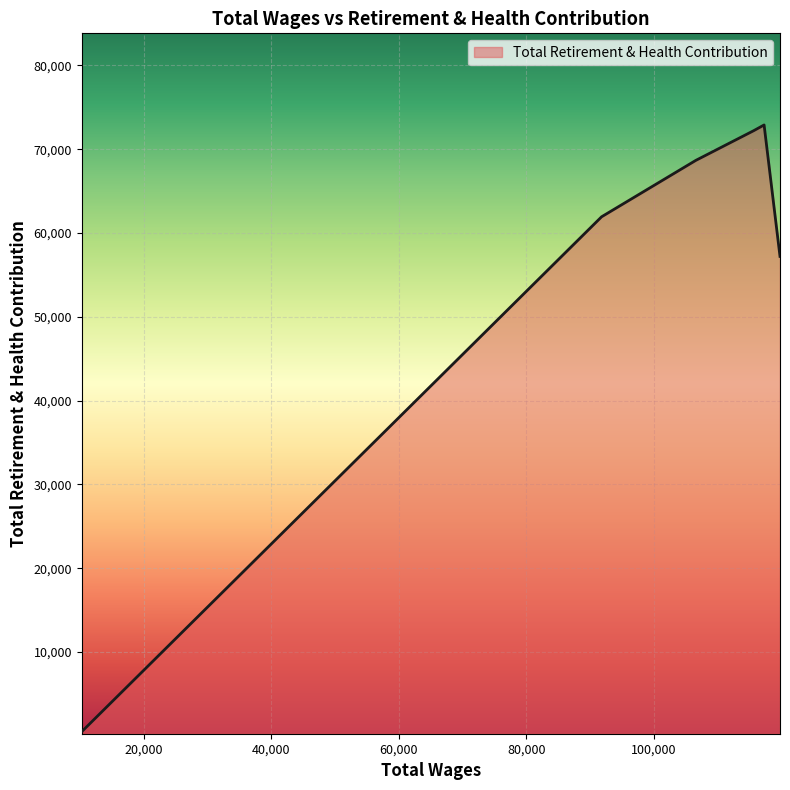

What is the difference between the second highest and second lowest values?

15019